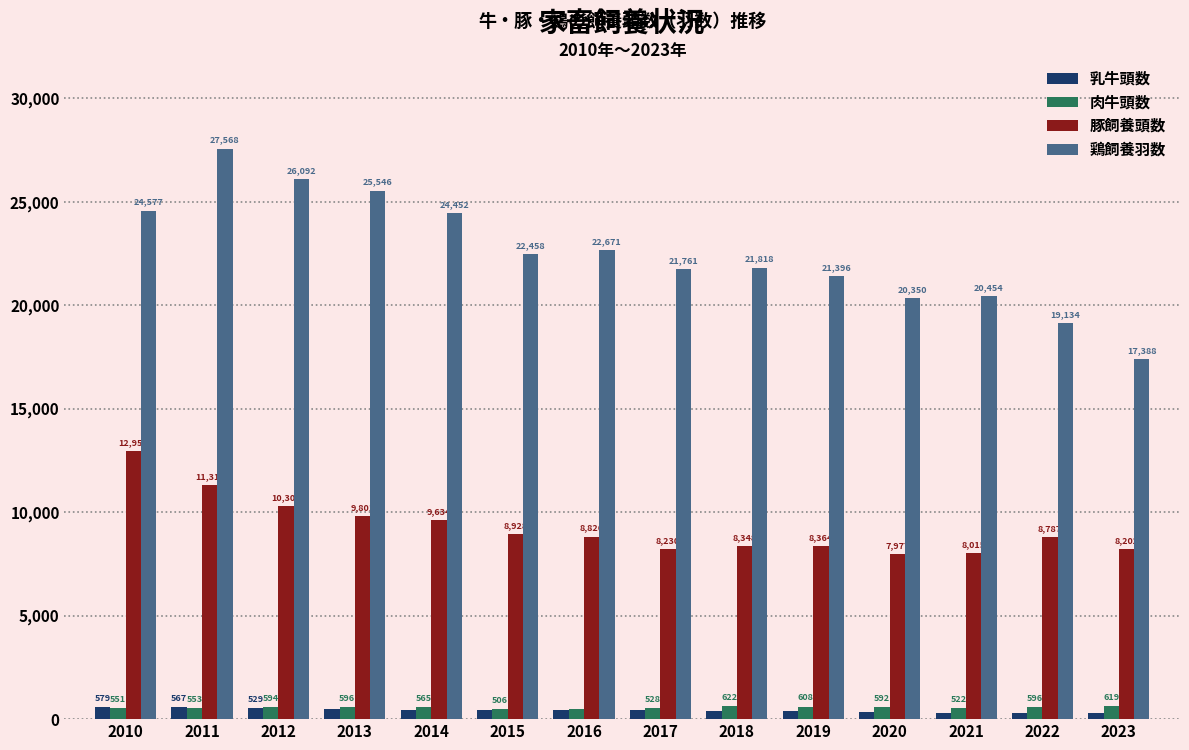

What is the minimum value for 肉牛頭数?

497